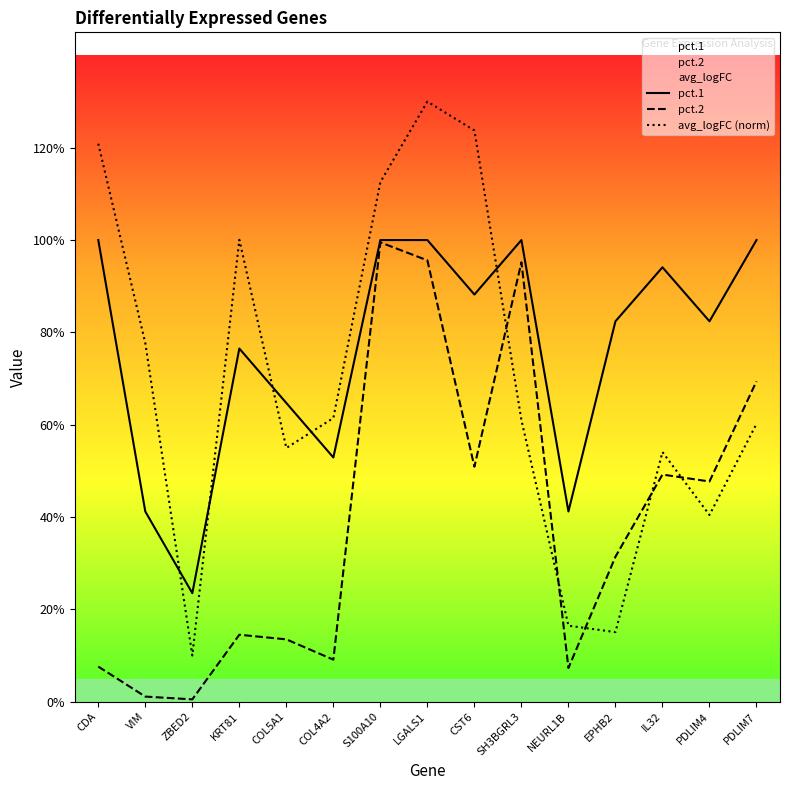

Is the value of pct.2 at S100A10 greater than the value of pct.1 at VIM?

Yes